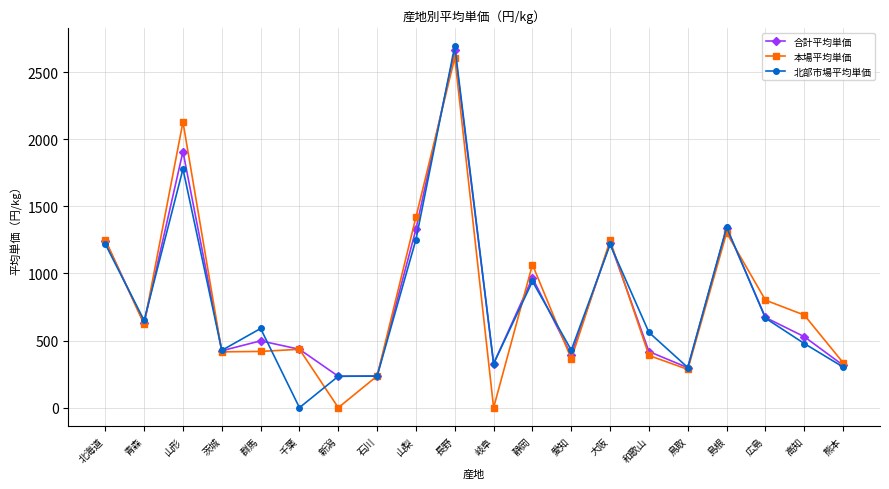

True or false: 本場平均単価 has more than 1 interior local peaks.

True